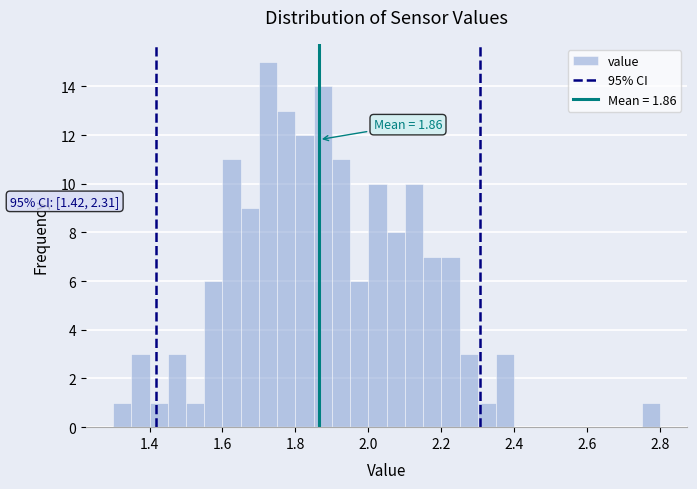

Read against the x-axis, roughly where is the centre of the tallest bar?

1.72